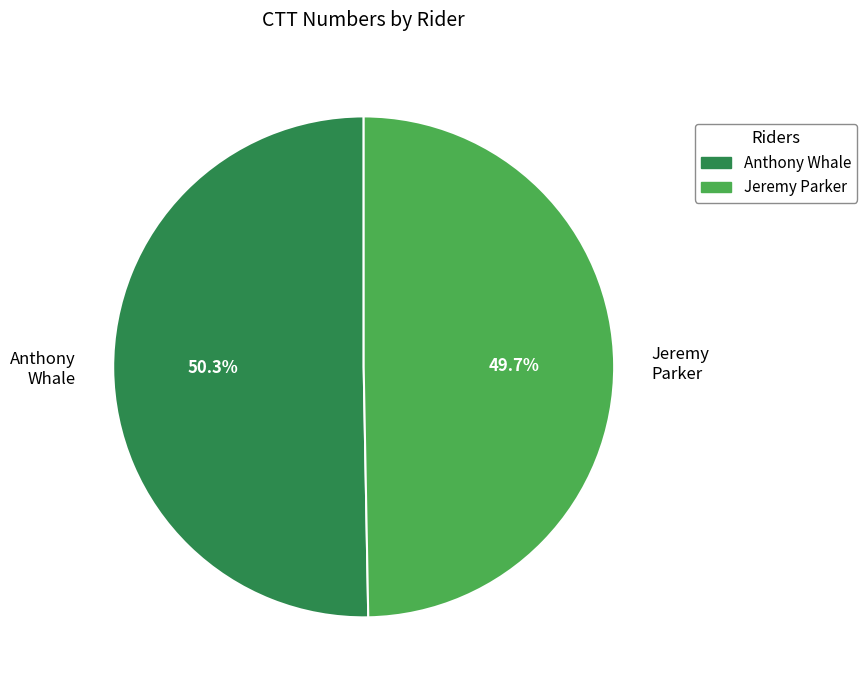

What percentage is NOT represented by Jeremy Parker?

50.3%